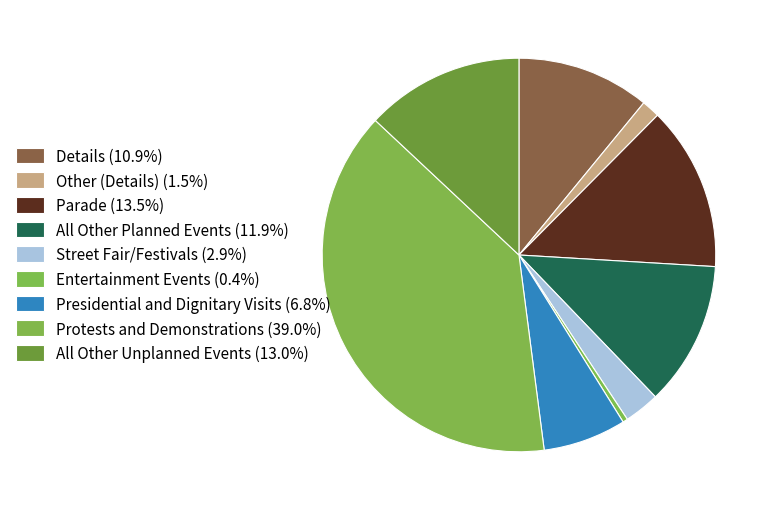

How many slices are in this pie chart?

9